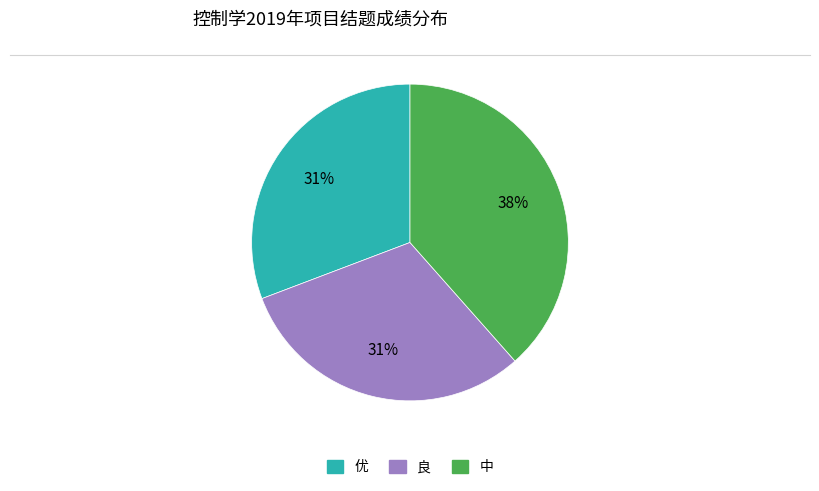

Combined, do 中 and 优 account for over 50%?

Yes